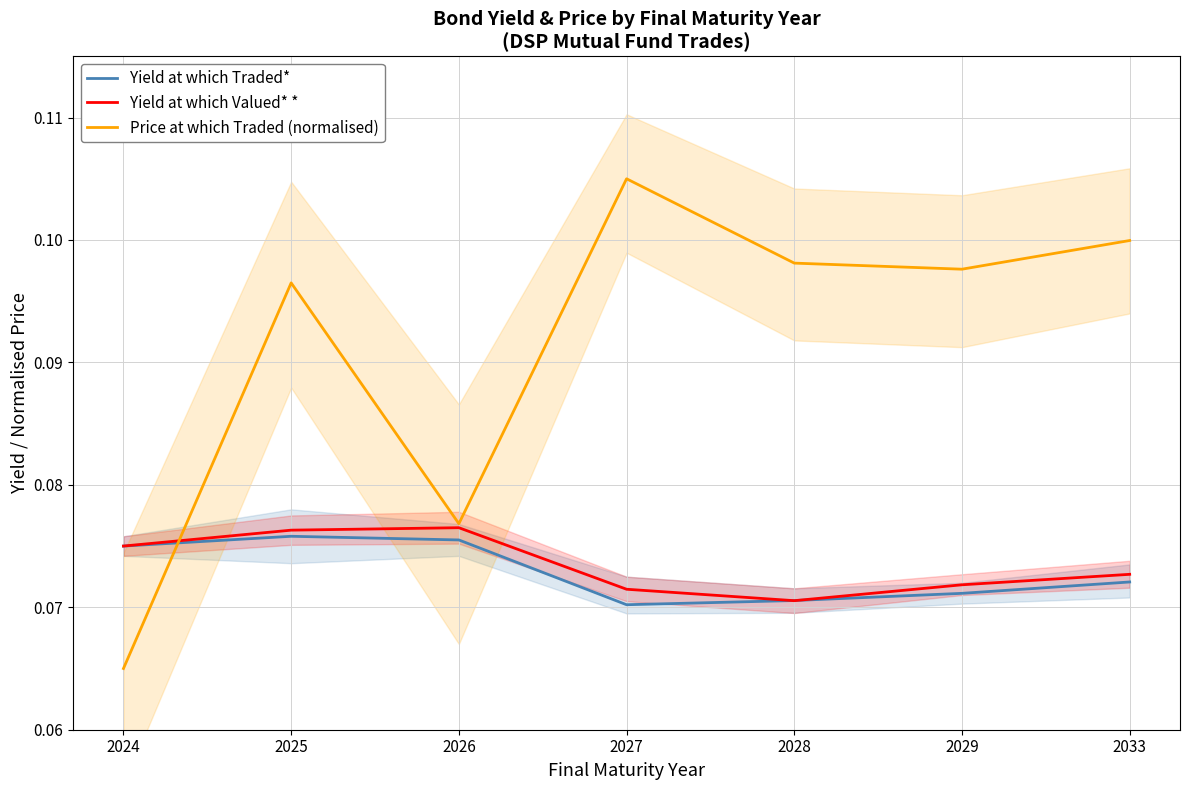

Is it true that Yield at which Traded* equals 0.1 at 2033?

True